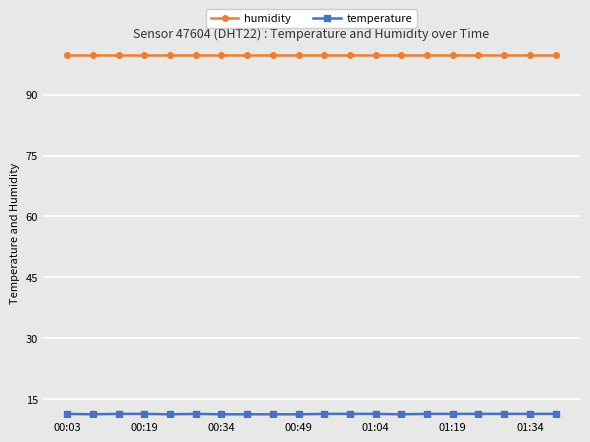

What is the average value of the humidity series?

99.9